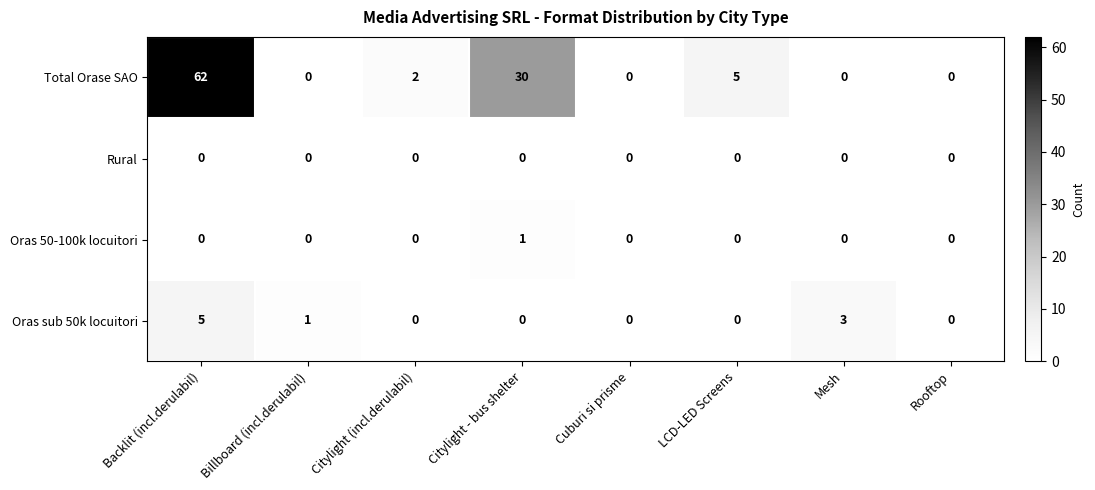

Count the number of categories in the chart.

8